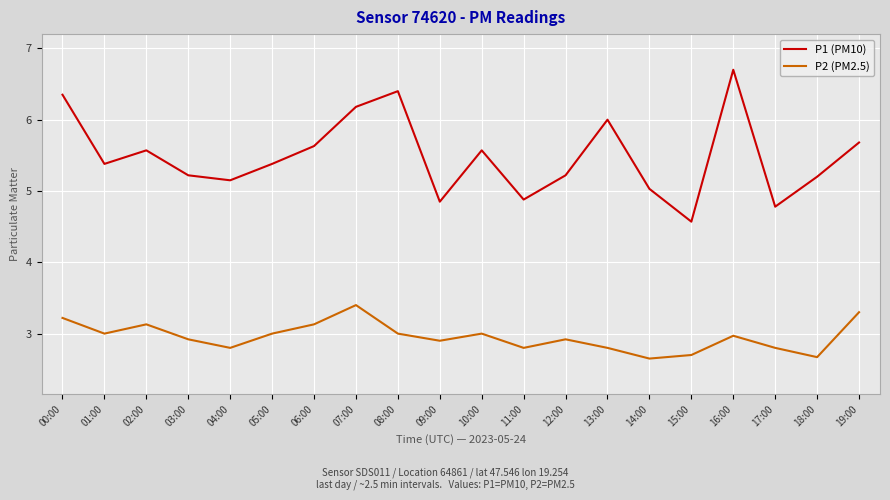

In P2 (PM2.5), how many points are lower than both neighbors (excluding endpoints)?

6